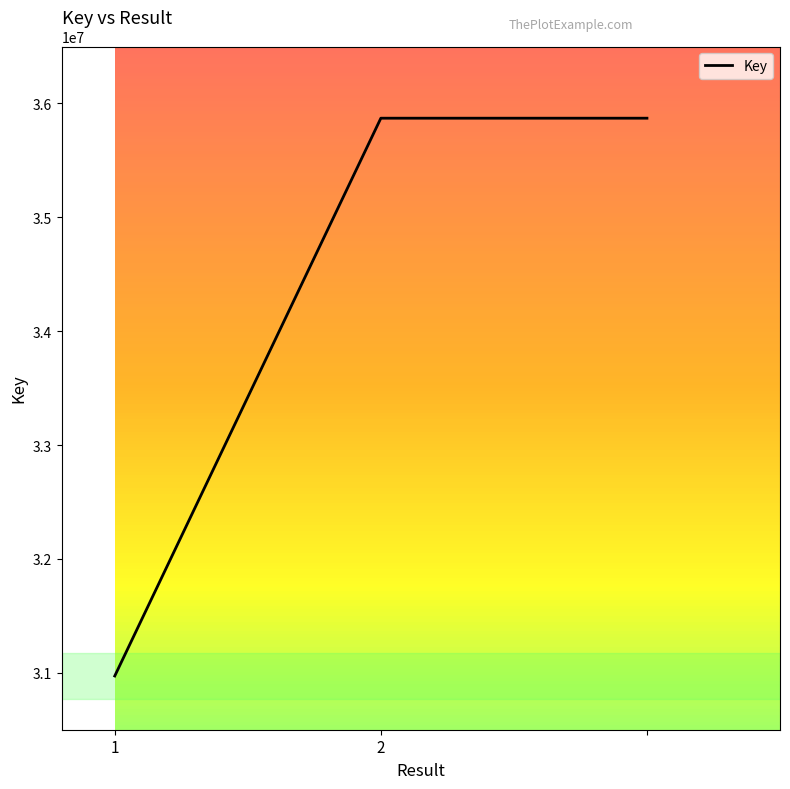

What is the minimum value shown in the chart?

30971902